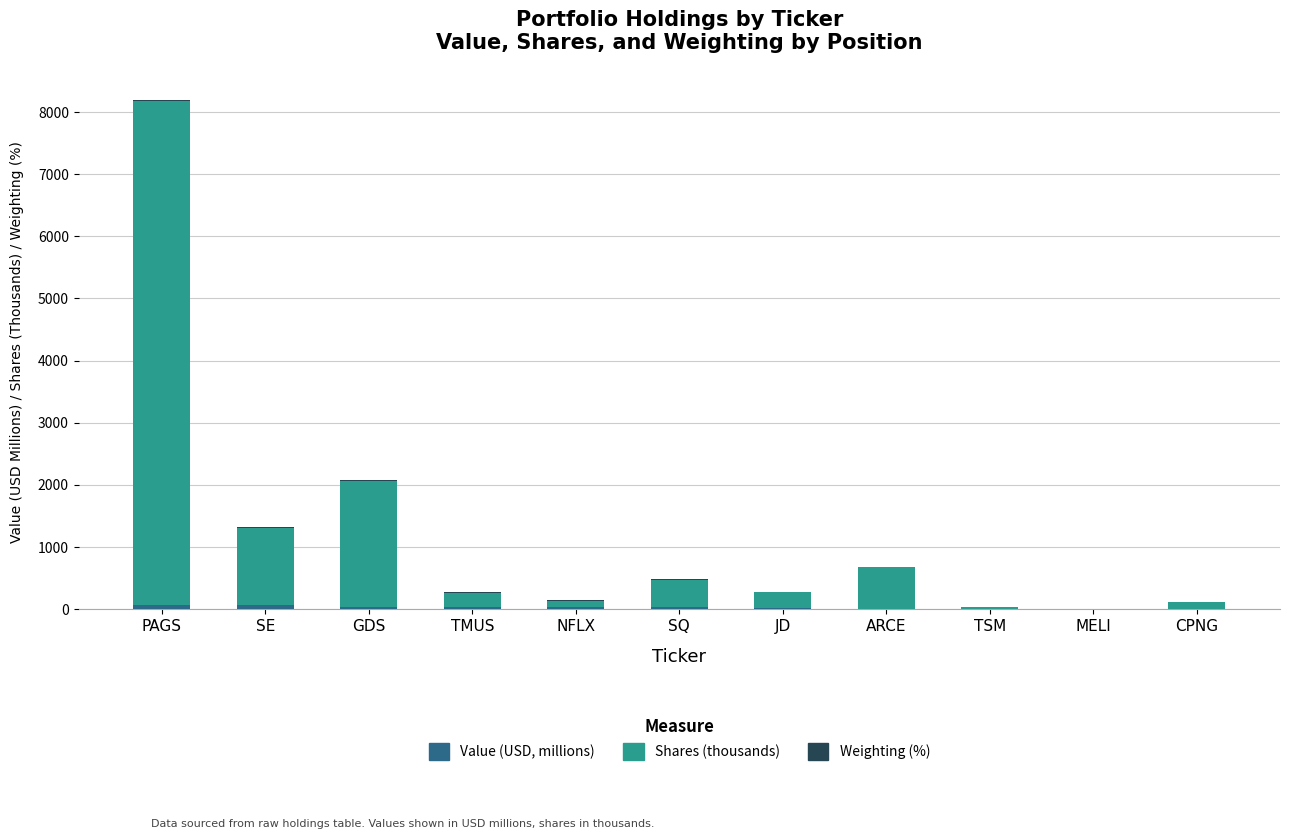

At which category is the sum across all series the highest?

PAGS